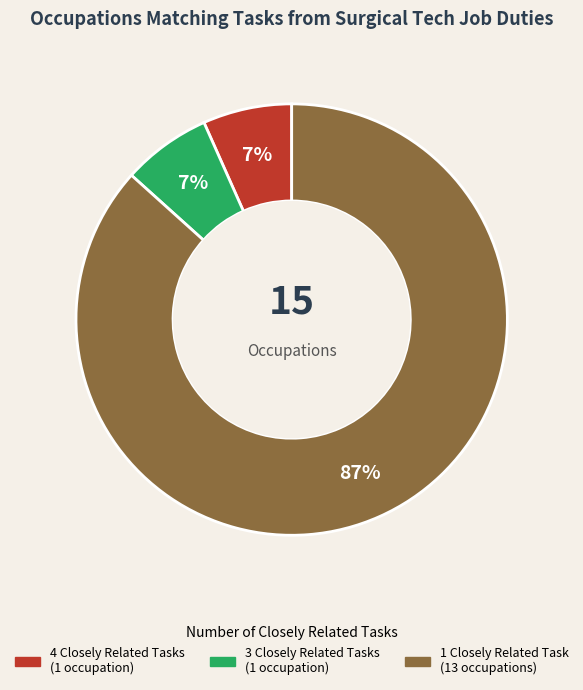

Is there any slice that represents more than half of the pie?

Yes